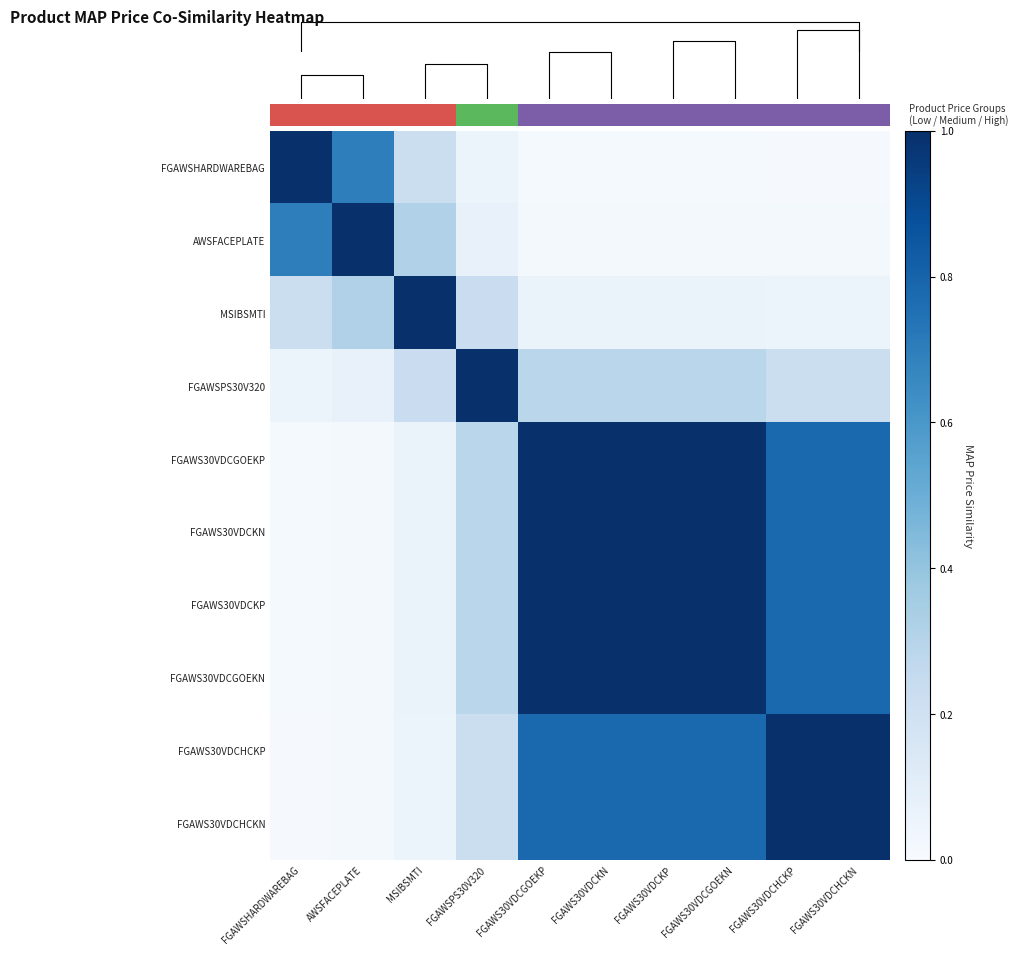

What value does the FGAWS30VDCHCKP series have at FGAWS30VDCHCKN?

1.0